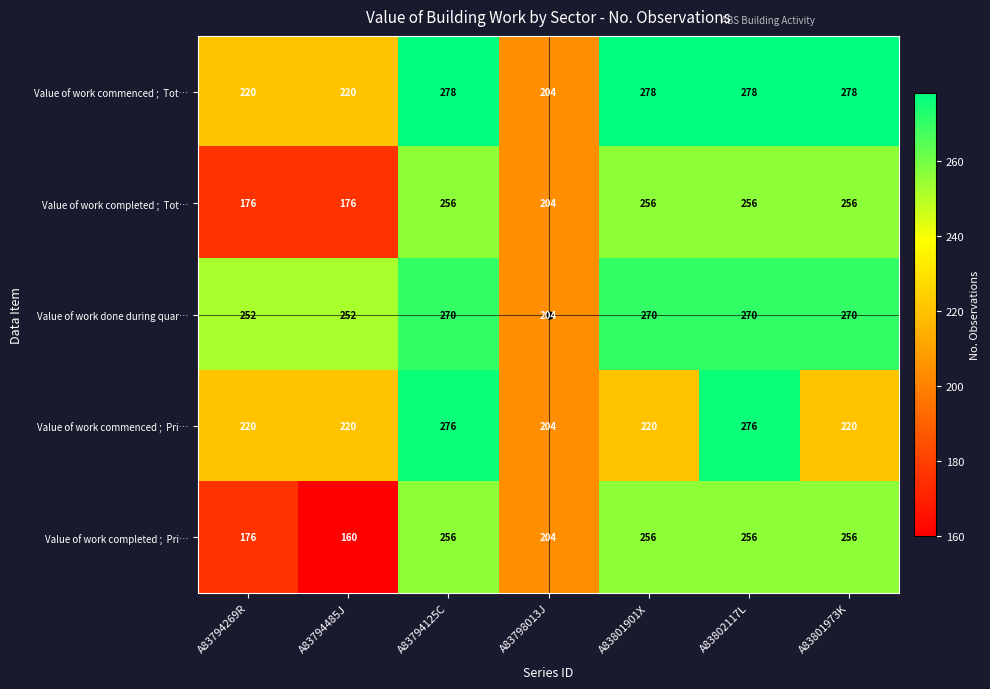

At how many categories does at least one series exceed 223?

6